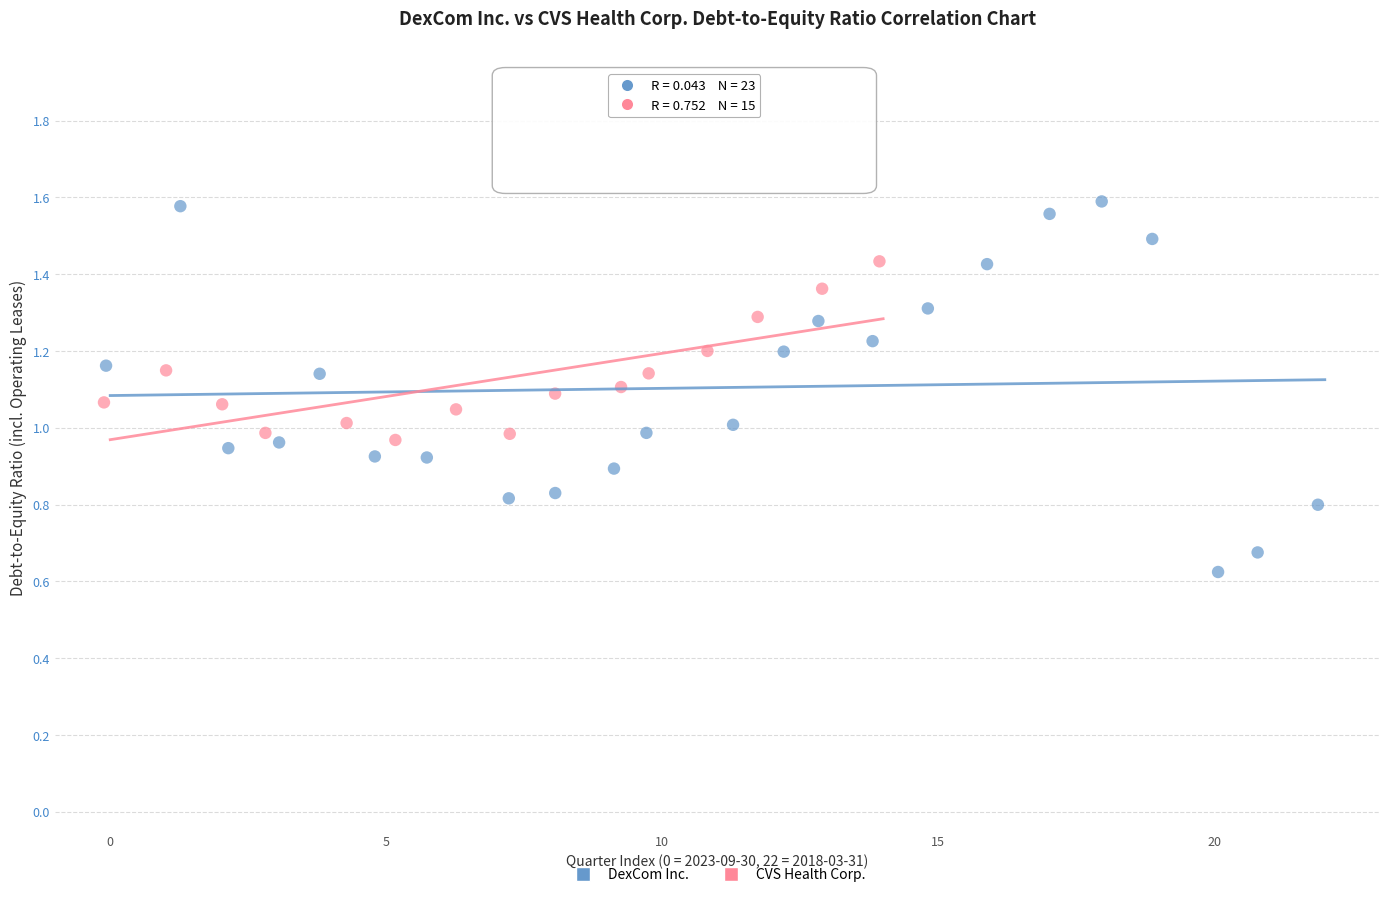

Which series reaches the minimum Y coordinate?

DexCom Inc.